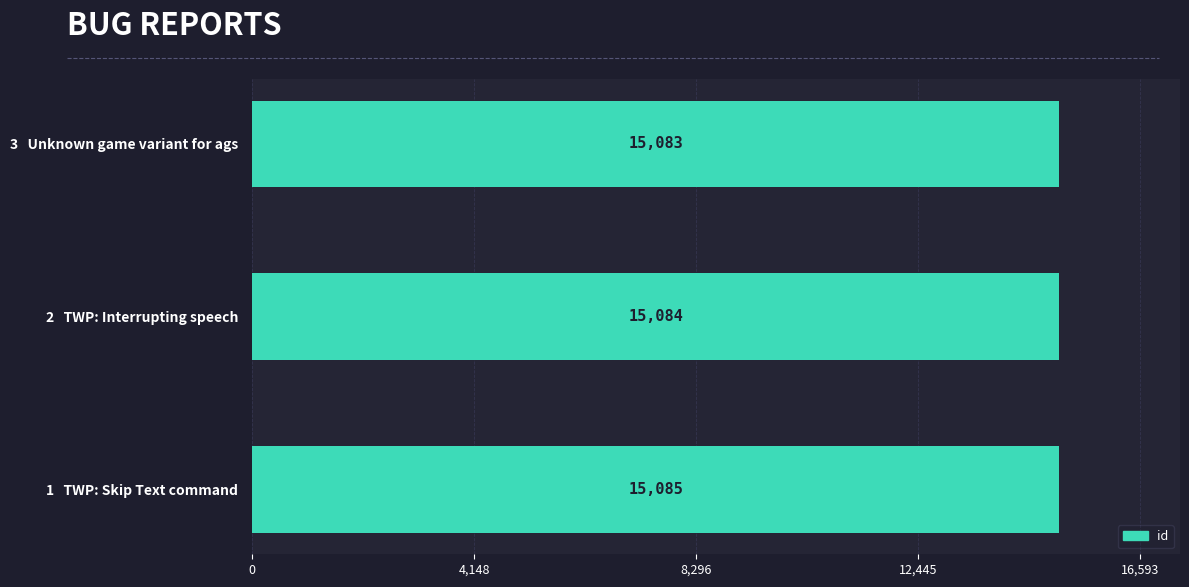

What is the sum of the values at 2   TWP: Interrupting speech and 1   TWP: Skip Text command?

30169